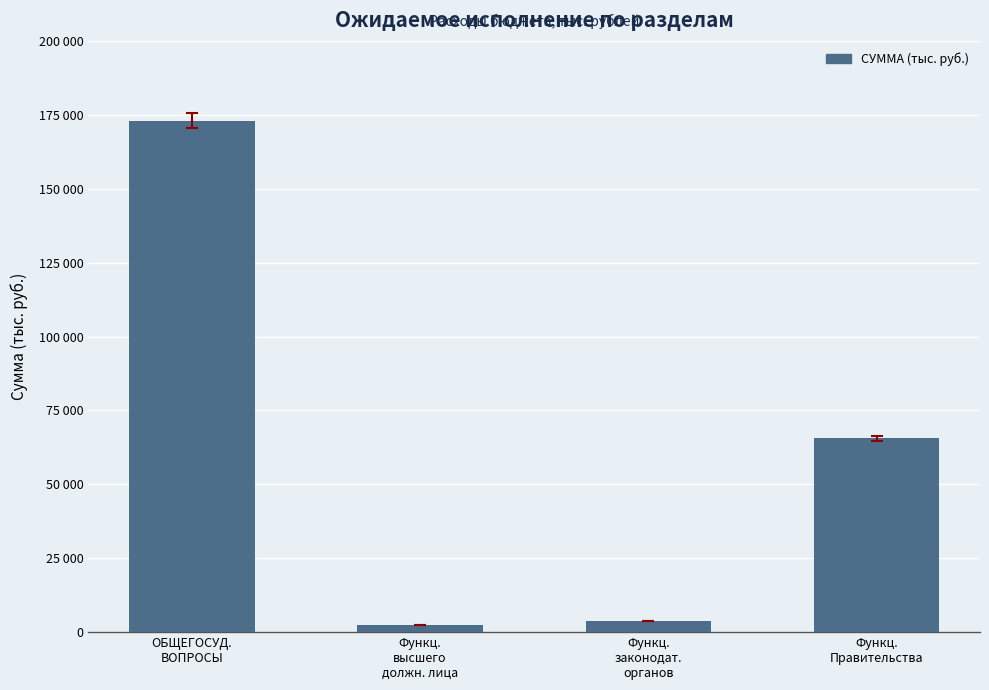

Are the bars horizontal?

No